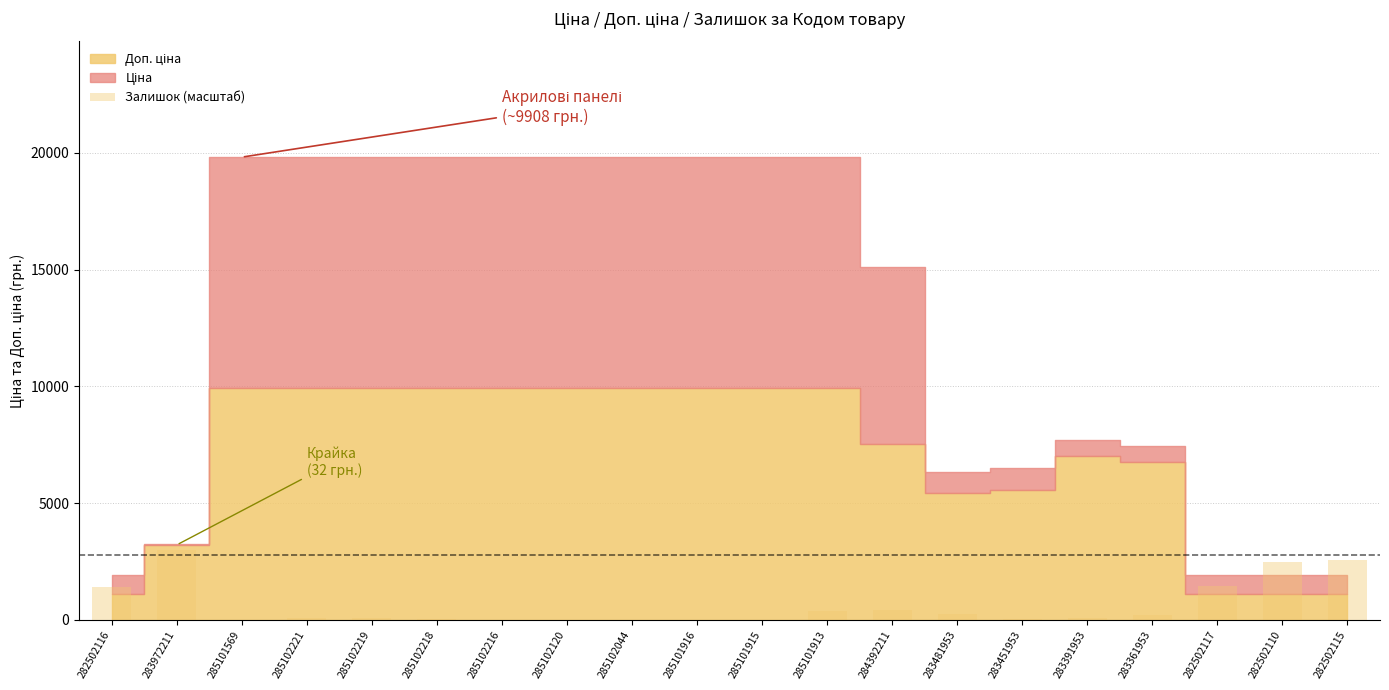

The chart shows a value of 2465.9 at 282502110. True or false?

True